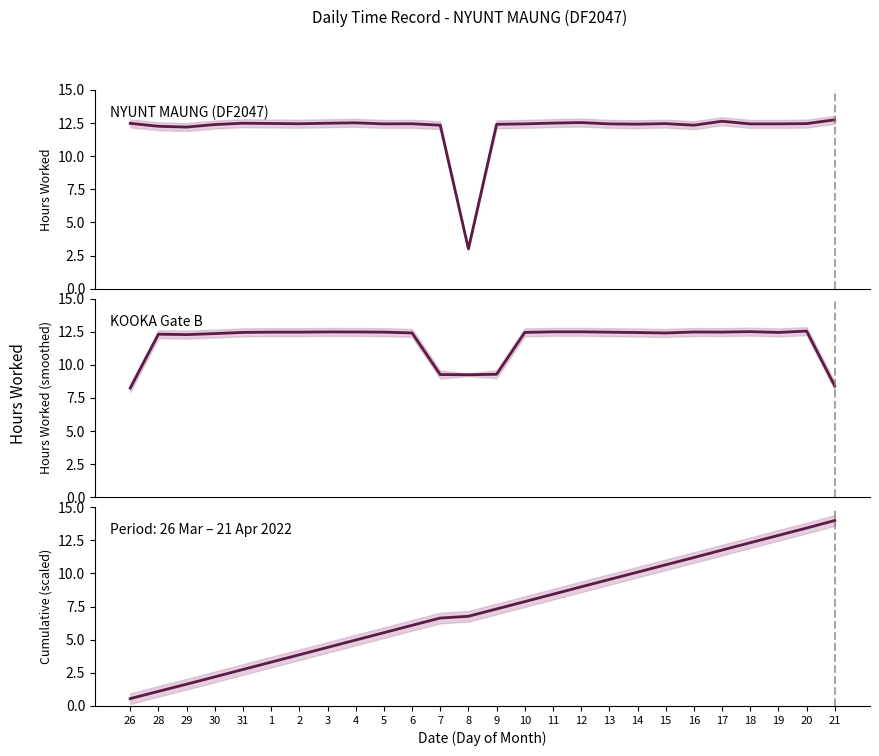

What is the difference between the maximum and second lowest values in the Smoothed Low series?

4.1